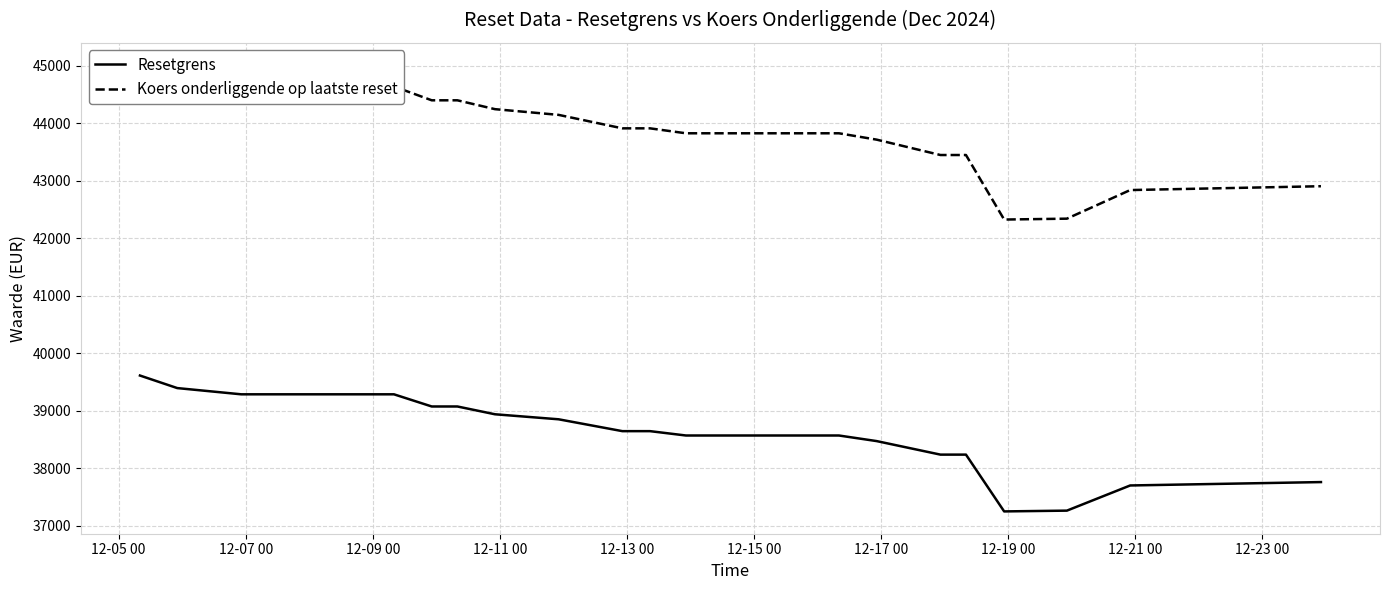

What is the maximum value for Resetgrens?

39612.4